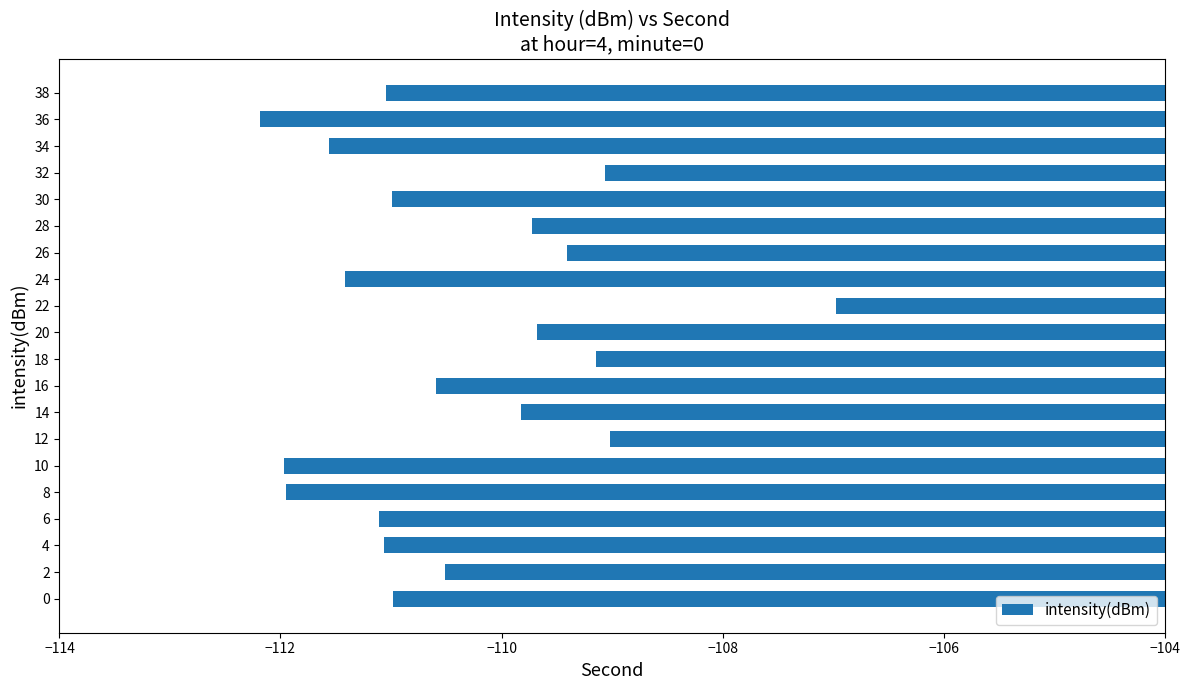

What is the approximate value at 8?

-111.9